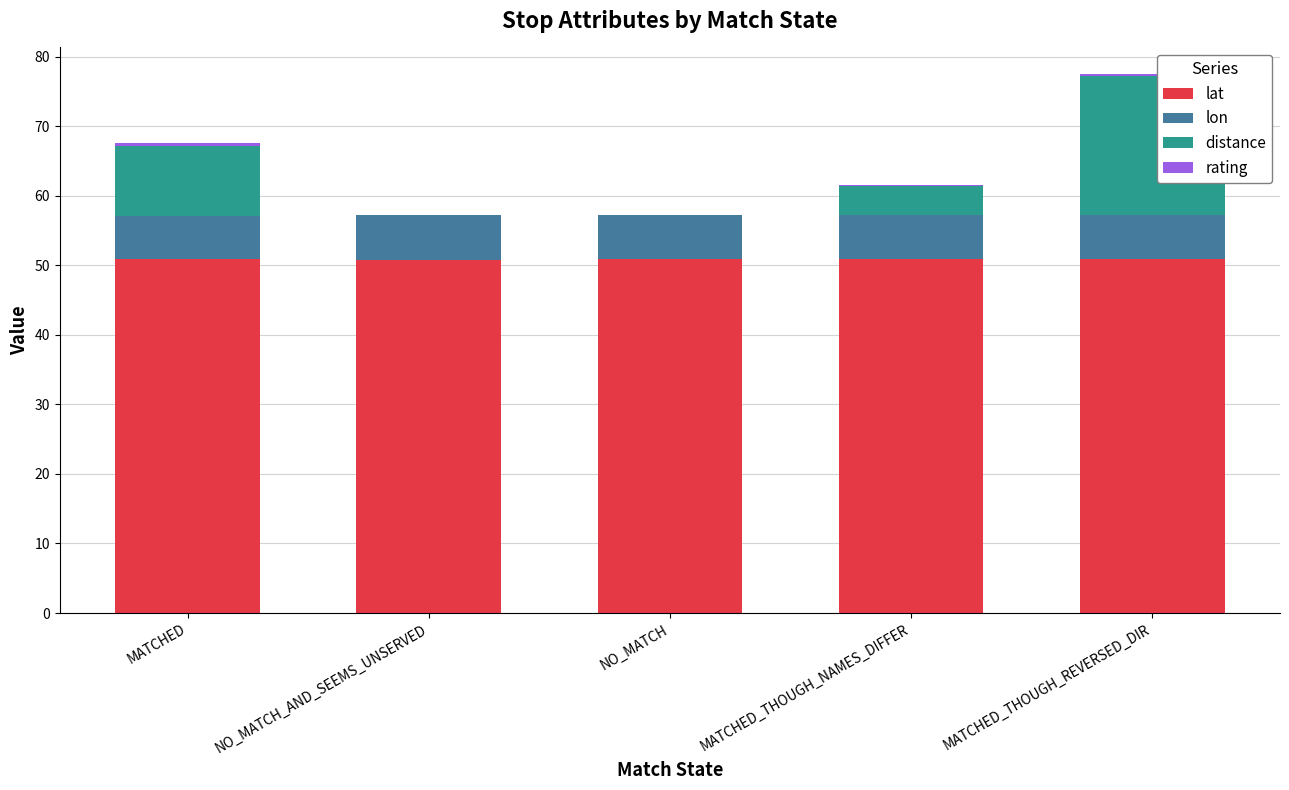

At which category is the sum across all series the highest?

MATCHED_THOUGH_REVERSED_DIR